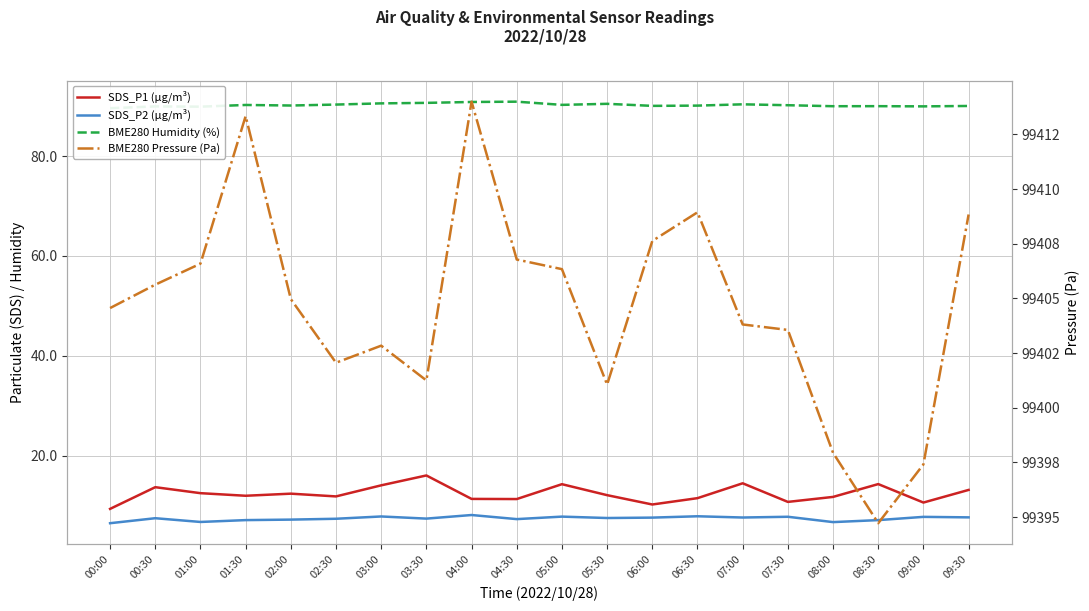

How many values in the SDS_P1 (µg/m³) series are below 12?

10